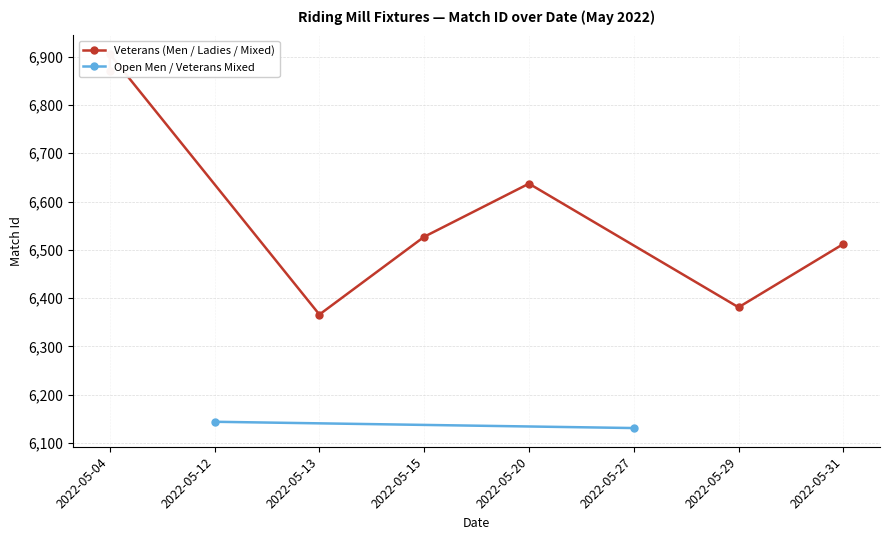

Rank the categories by value from lowest to highest.

2022-05-27, 2022-05-12, 2022-05-13, 2022-05-29, 2022-05-31, 2022-05-15, 2022-05-20, 2022-05-04, 2022-05-04